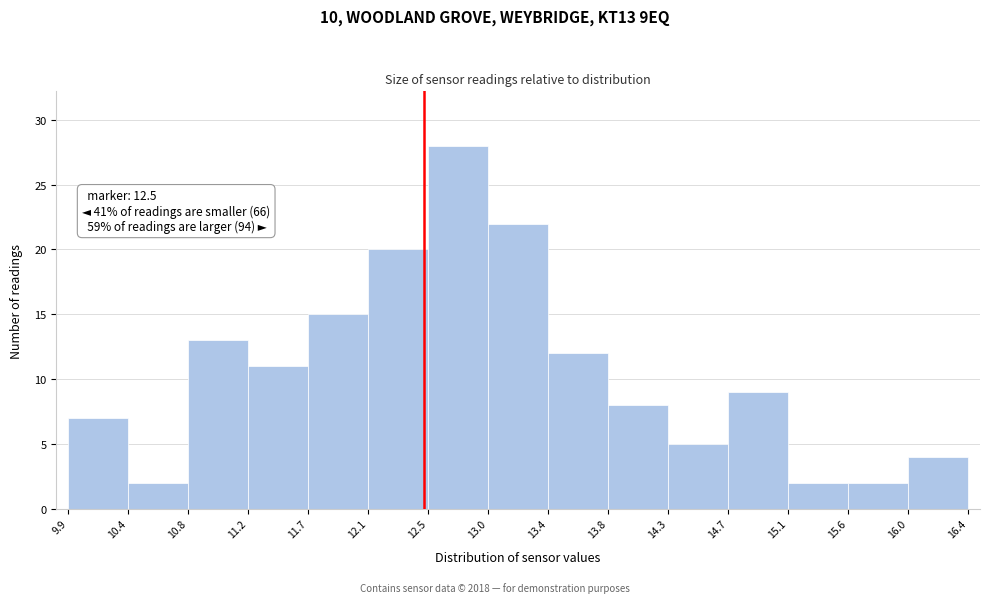

Which range on the x-axis has the tallest bar?

12.5 to 13.0